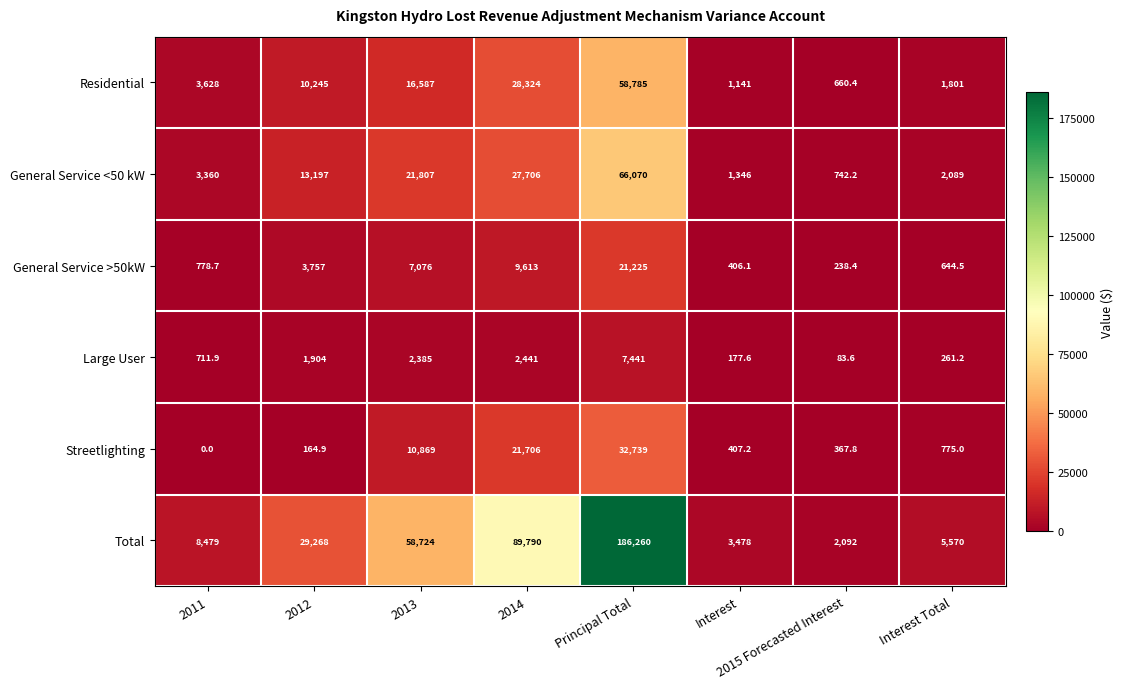

Which series has the widest spread of values?

Total